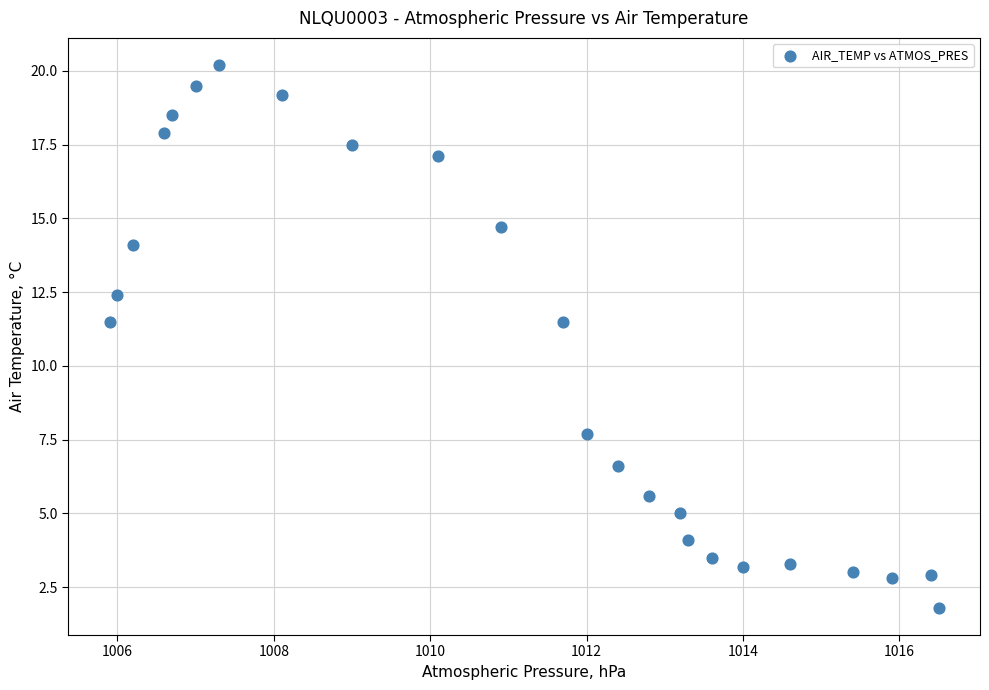

What is the range of Y values (max minus min)?

18.4